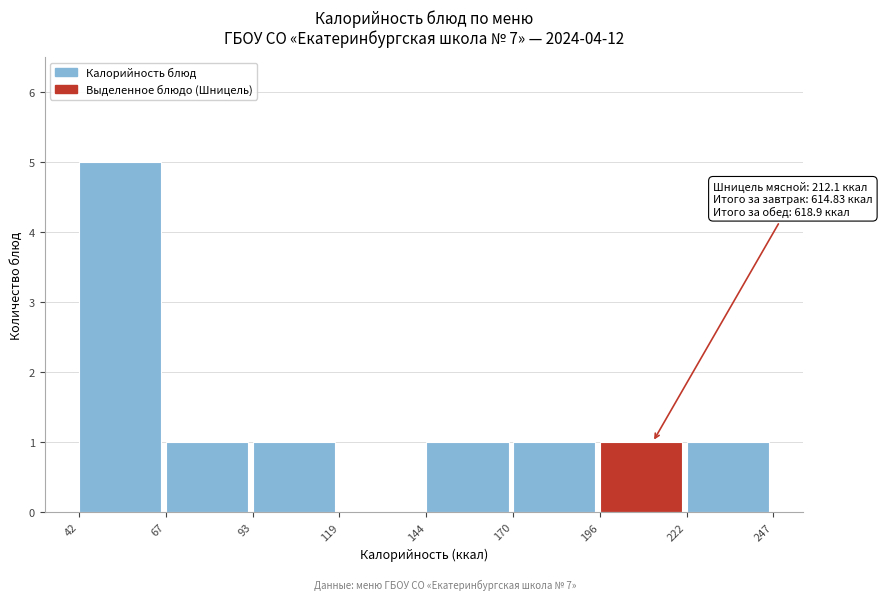

Which range on the x-axis has the tallest bar?

42 to 67